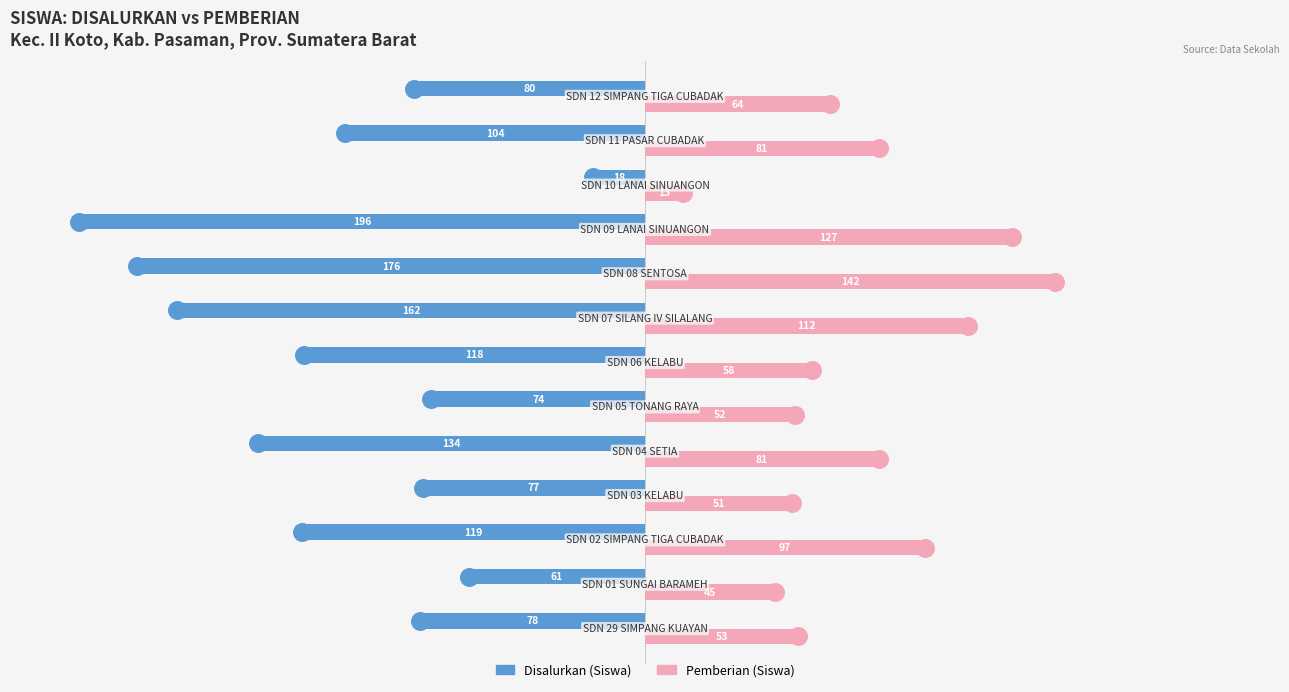

Which series has the widest spread of Y values?

Disalurkan (Siswa)